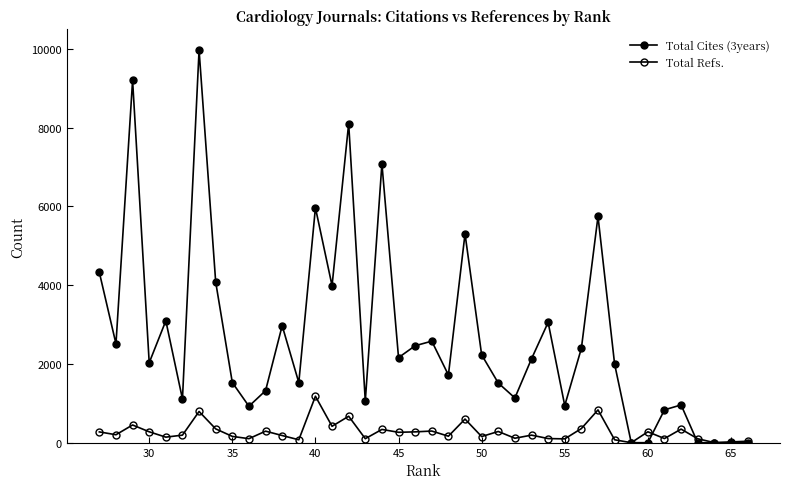

How many values in Total Refs. are above zero?

39